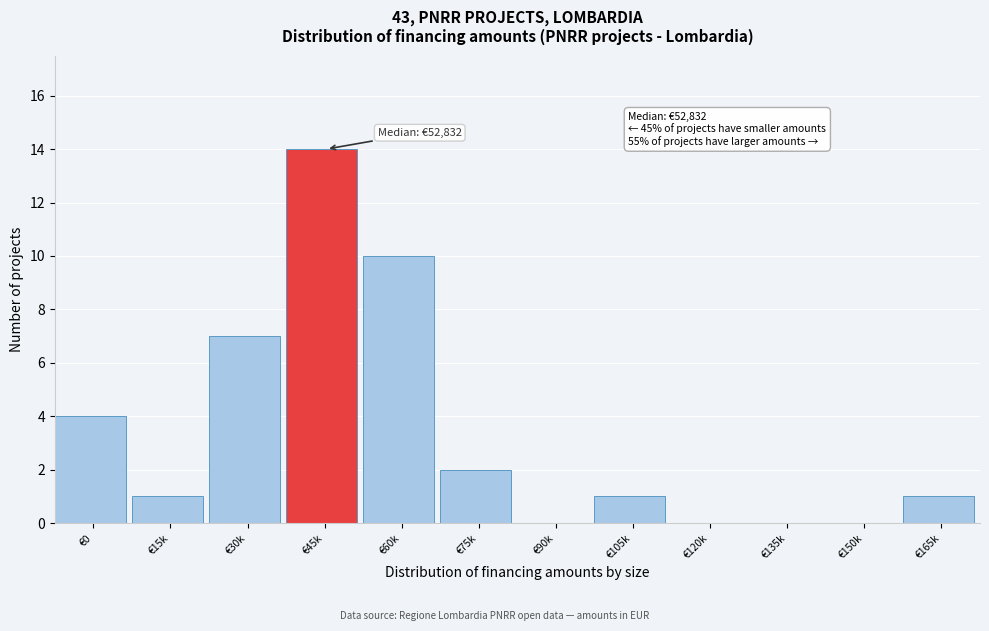

Reading right to left, what are all the values shown in this chart?

€165k=1	€150k=0	€135k=0	€120k=0	€105k=1	€90k=0	€75k=2	€60k=10	€45k=14	€30k=7	€15k=1	€0=4